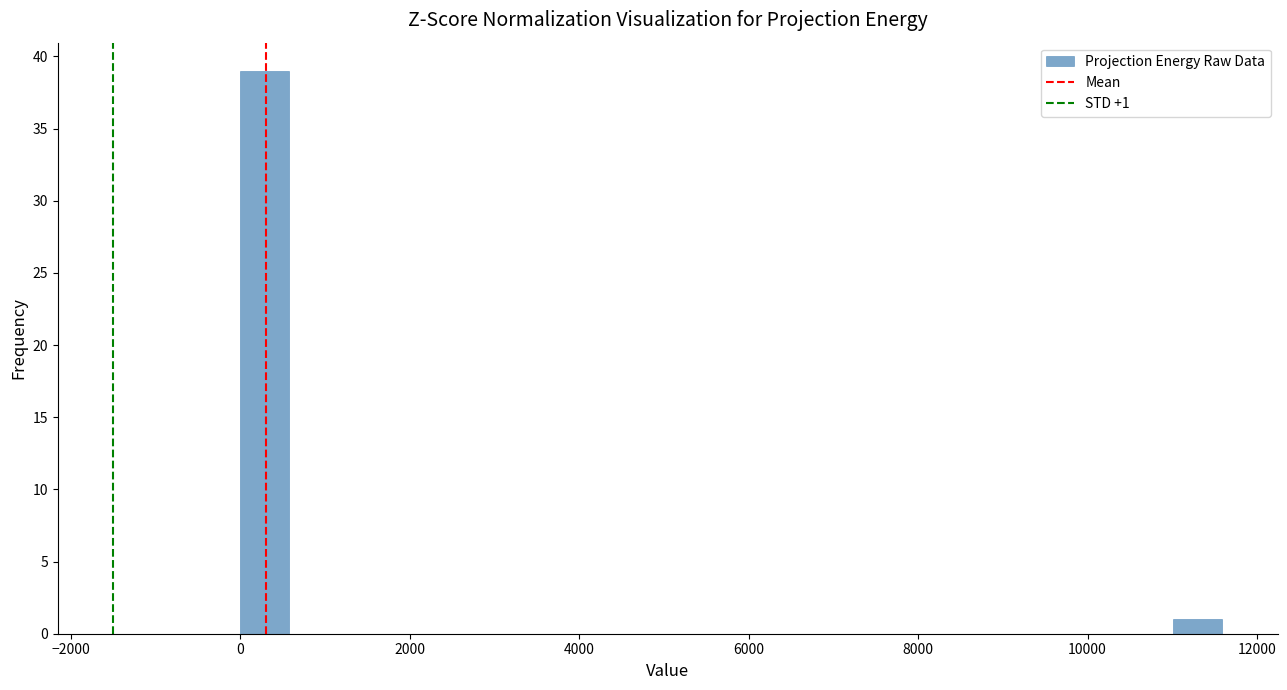

Read against the x-axis, roughly where is the centre of the tallest bar?

200